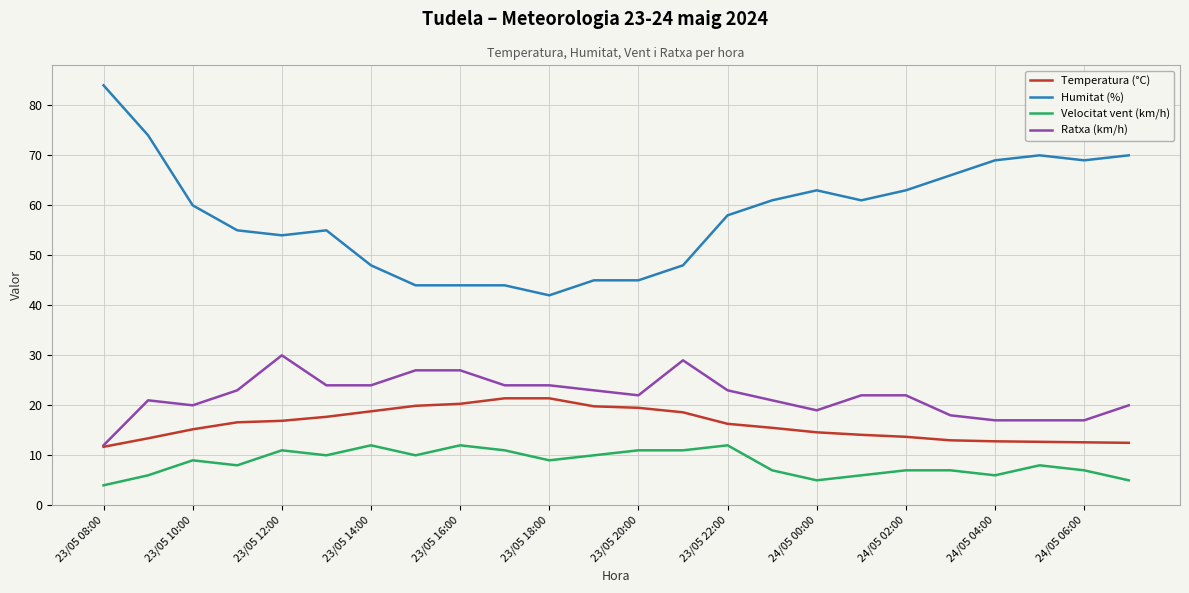

True or false: Humitat (%) and Temperatura (°C) intersect in this chart.

False